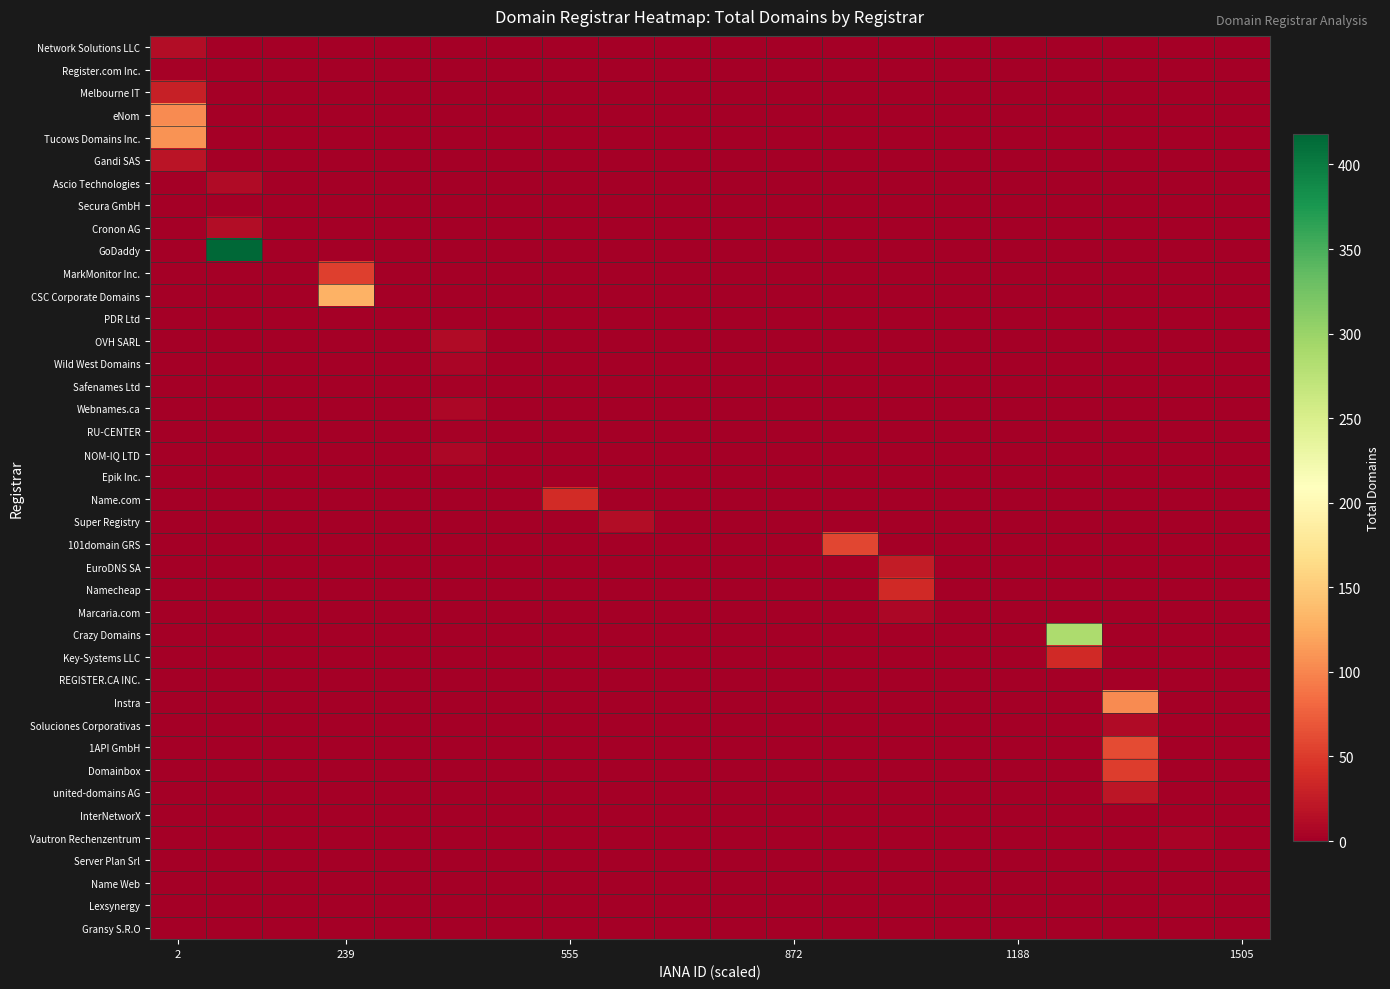

Count the number of categories in the chart.

20